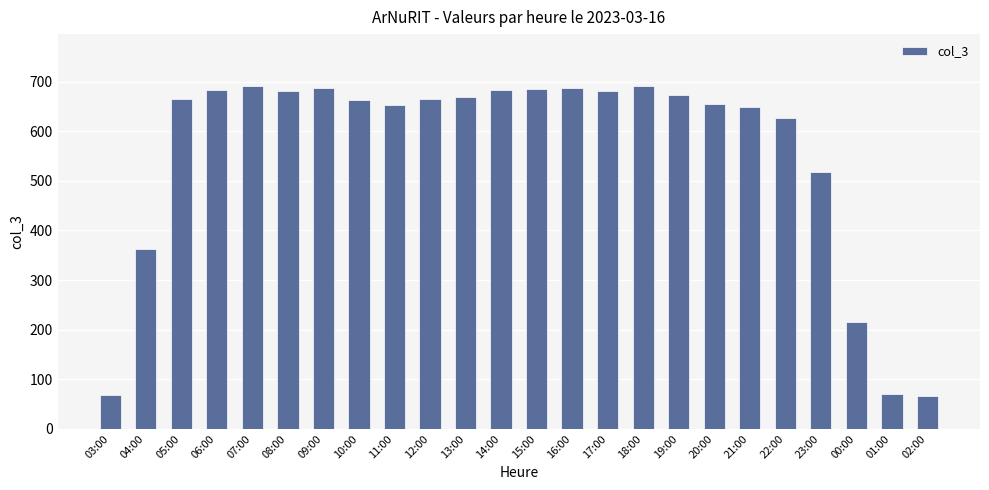

Between 11:00 and 22:00, which is larger?

11:00